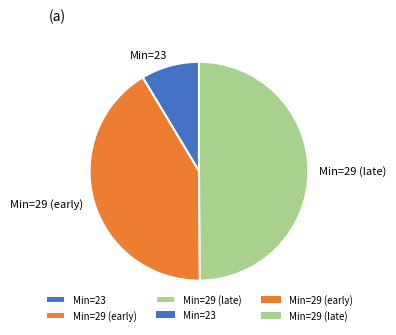

How many segments does this pie chart have?

3